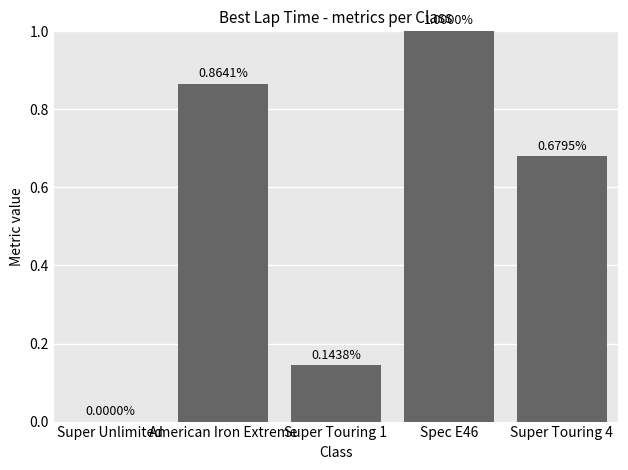

What is the approximate value at Spec E46?

1.0